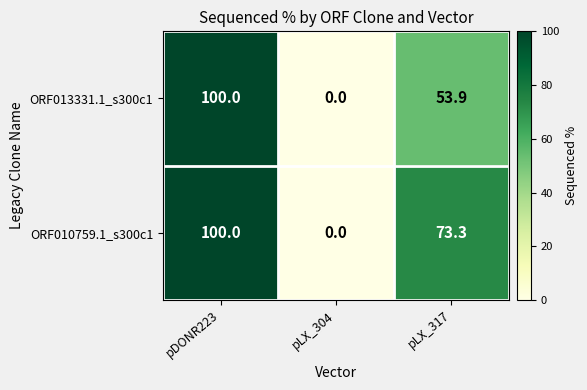

What is the difference between the ORF013331.1_s300c1 values at pLX_304 and pLX_317?

53.9